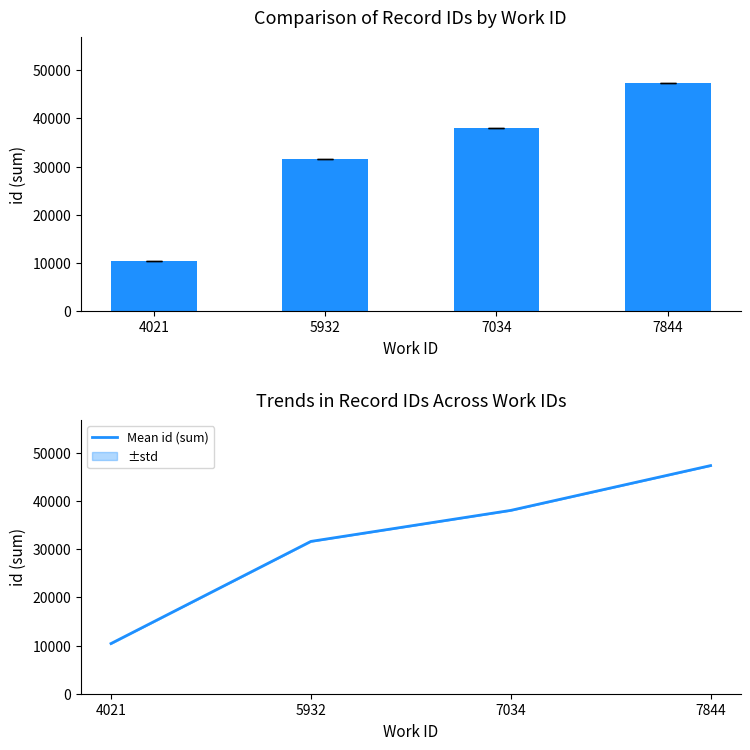

True or false: Mean id (sum) has a value of 51657 at 7034.

False